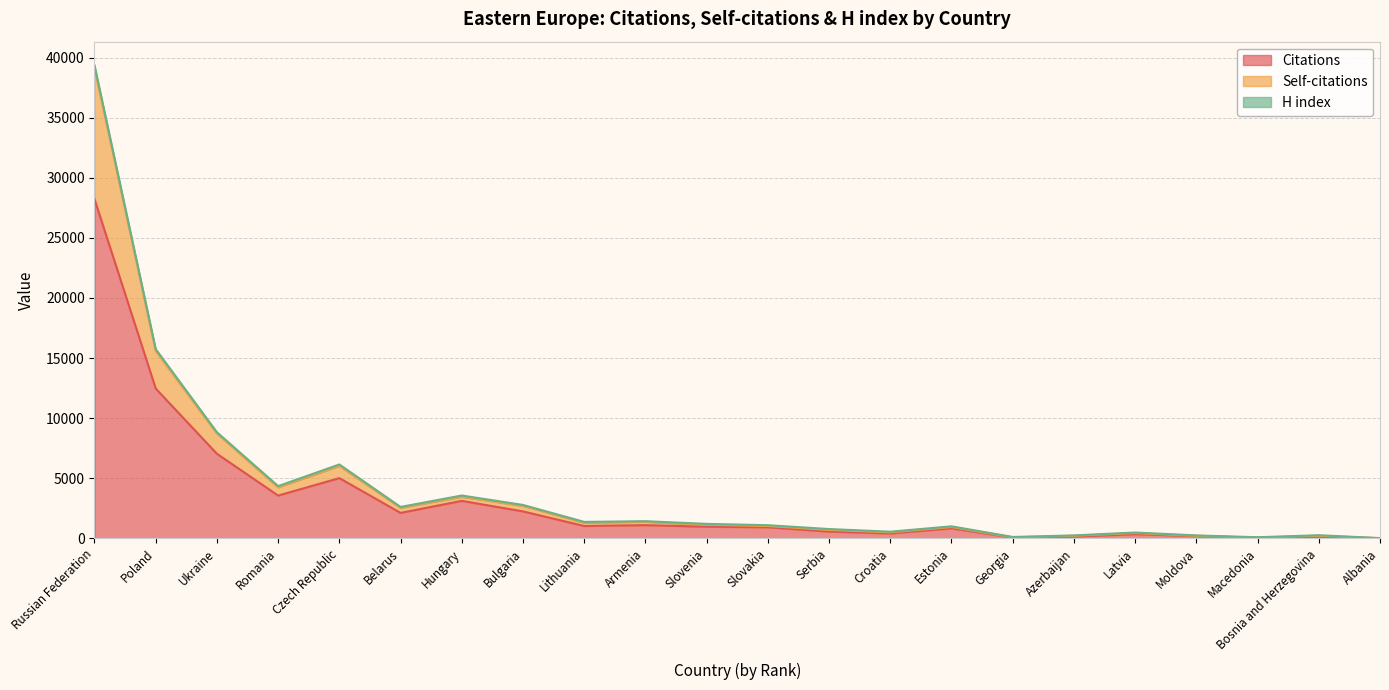

Between Lithuania and Macedonia, which is larger?

Lithuania